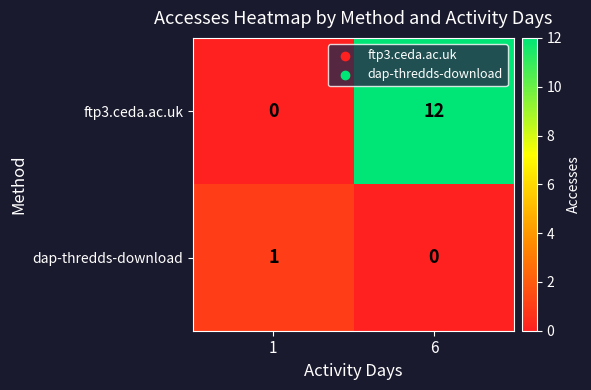

True or false: dap-thredds-download has a value of 2 at 1.

False